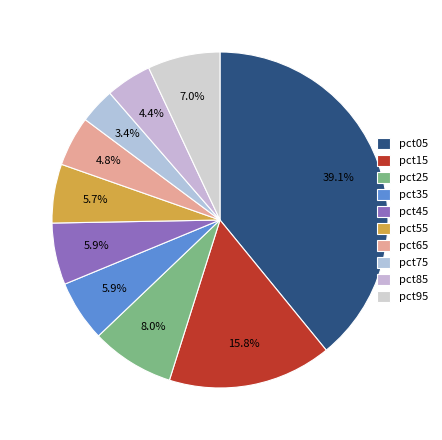

How many slices are in this pie chart?

10